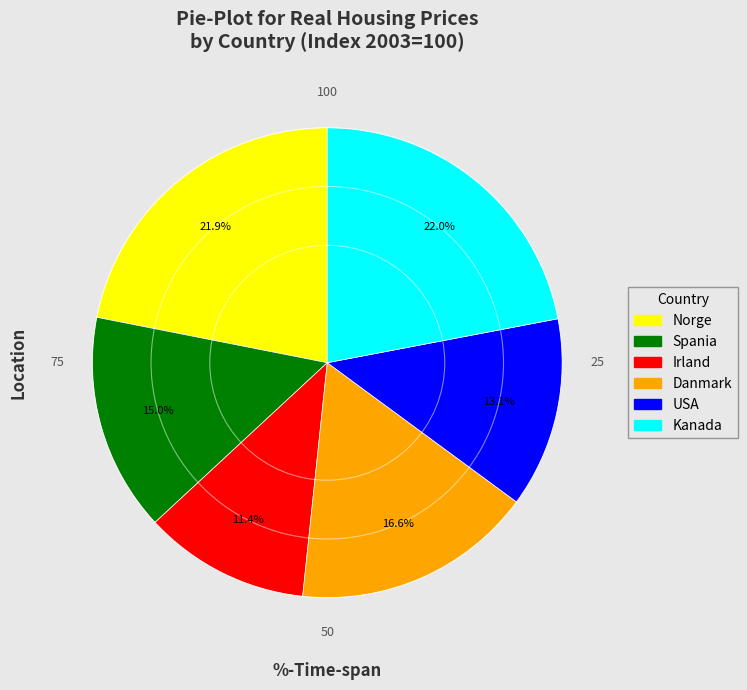

Combined, do Spania and Irland account for over 50%?

No